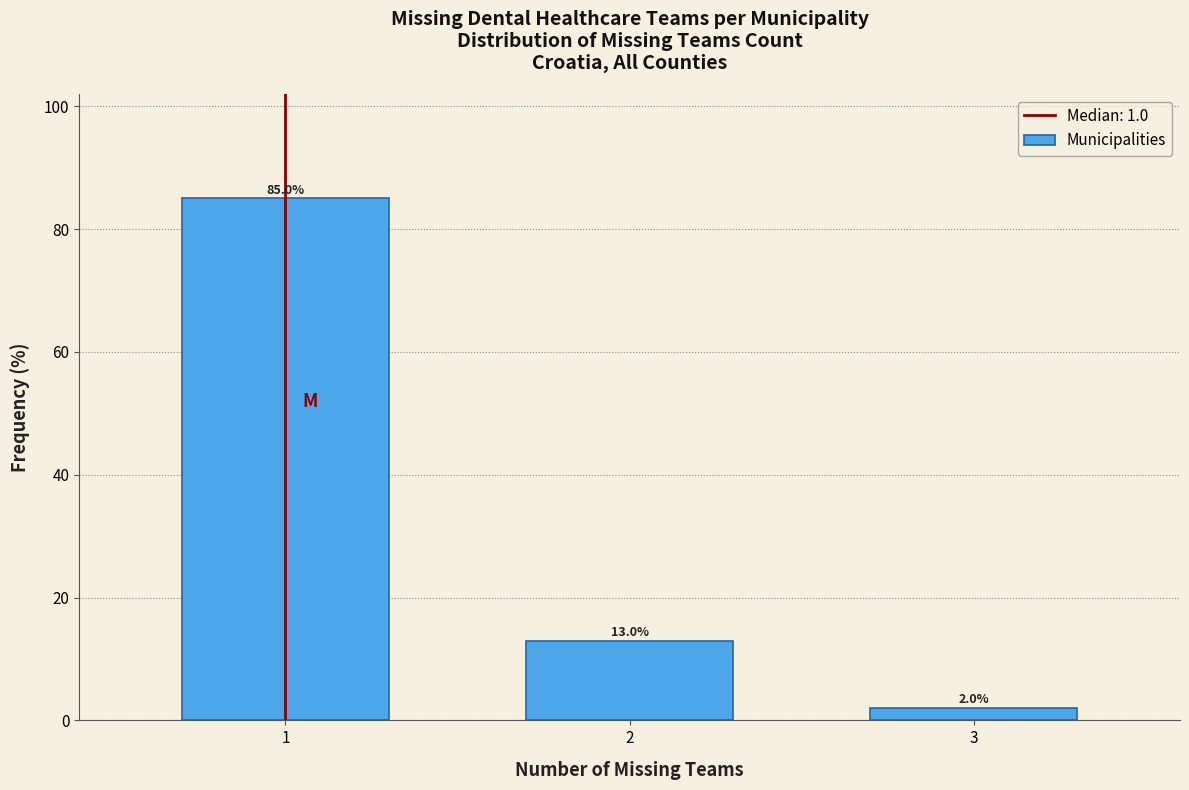

Reading left to right, list all the values displayed in this chart.

1=85	2=13	3=2